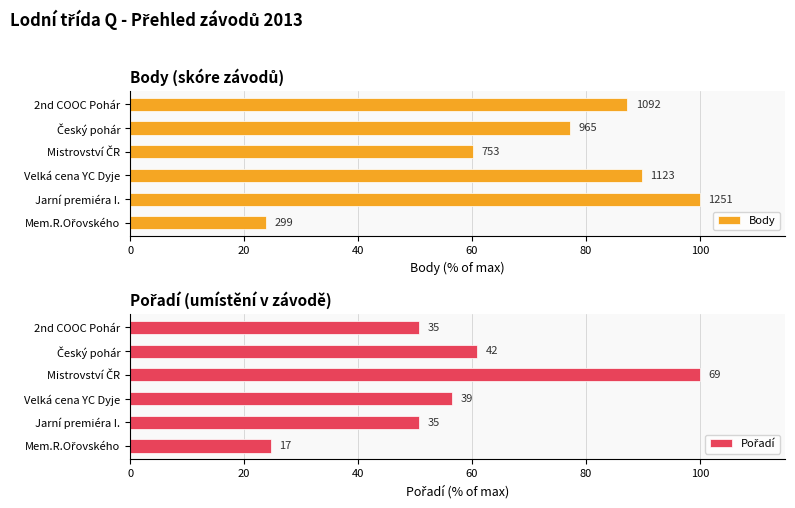

The value of Body at 2nd COOC Pohár is 42.3. True or false?

False